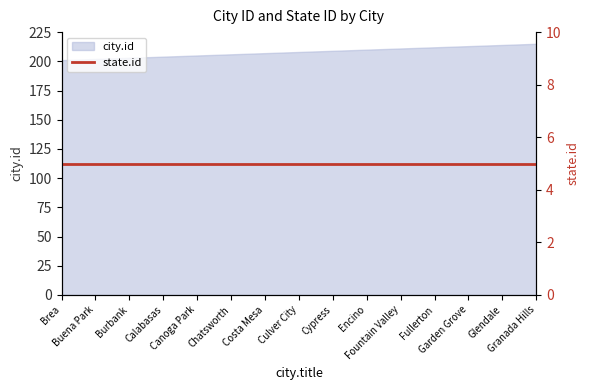

Read the value at Encino.

210